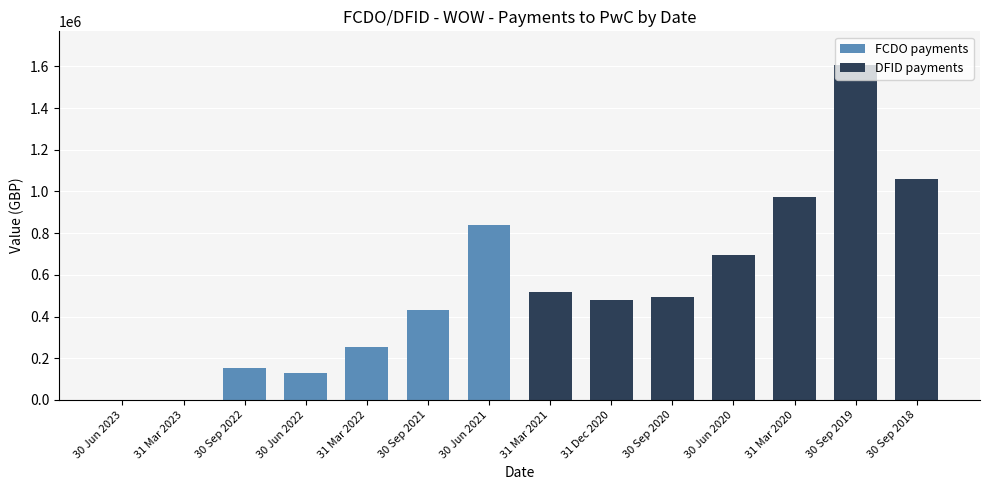

The chart shows a value of 208129.1 at 30 Sep 2021. True or false?

False